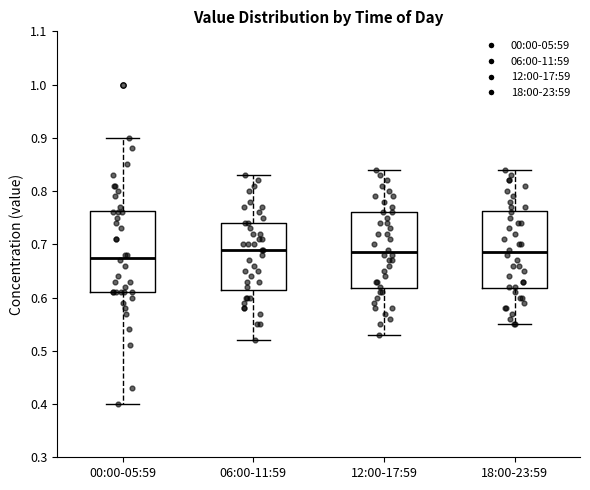

Where is the lower edge of the box for 18:00-23:59 on the y-axis? The values are not printed on the chart, so give them approximately, as read against the axis.

0.62